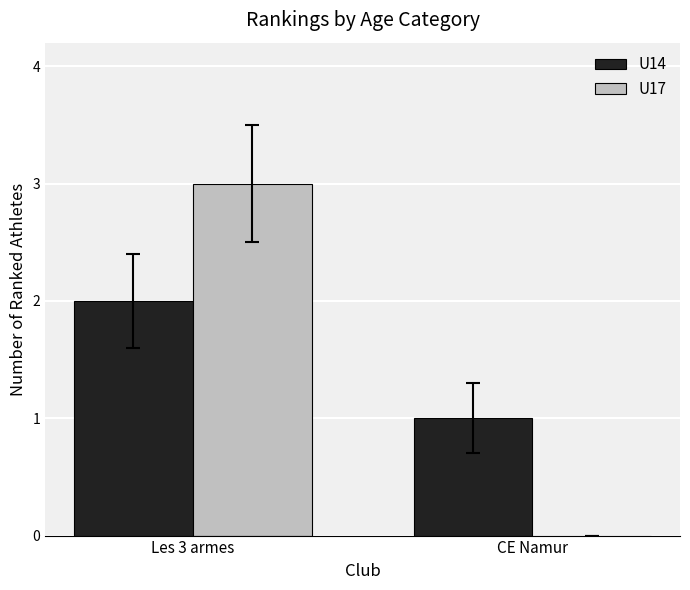

The U14 series shows 2 at Les 3 armes. True or false?

True